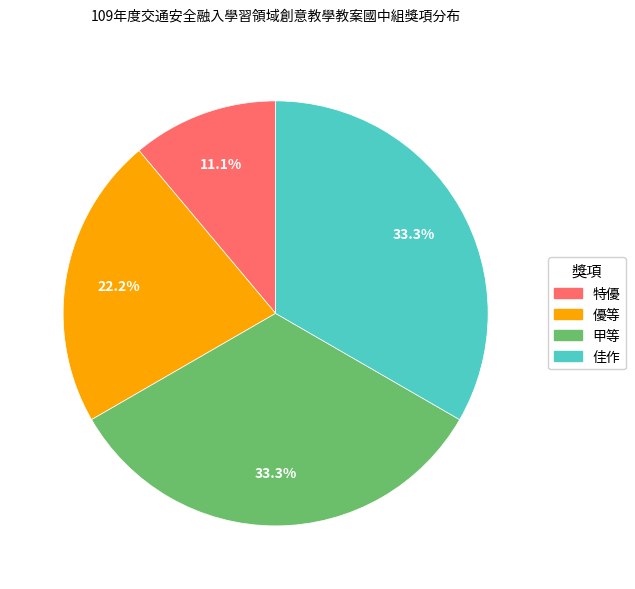

Which category has the smallest portion of the pie?

特優